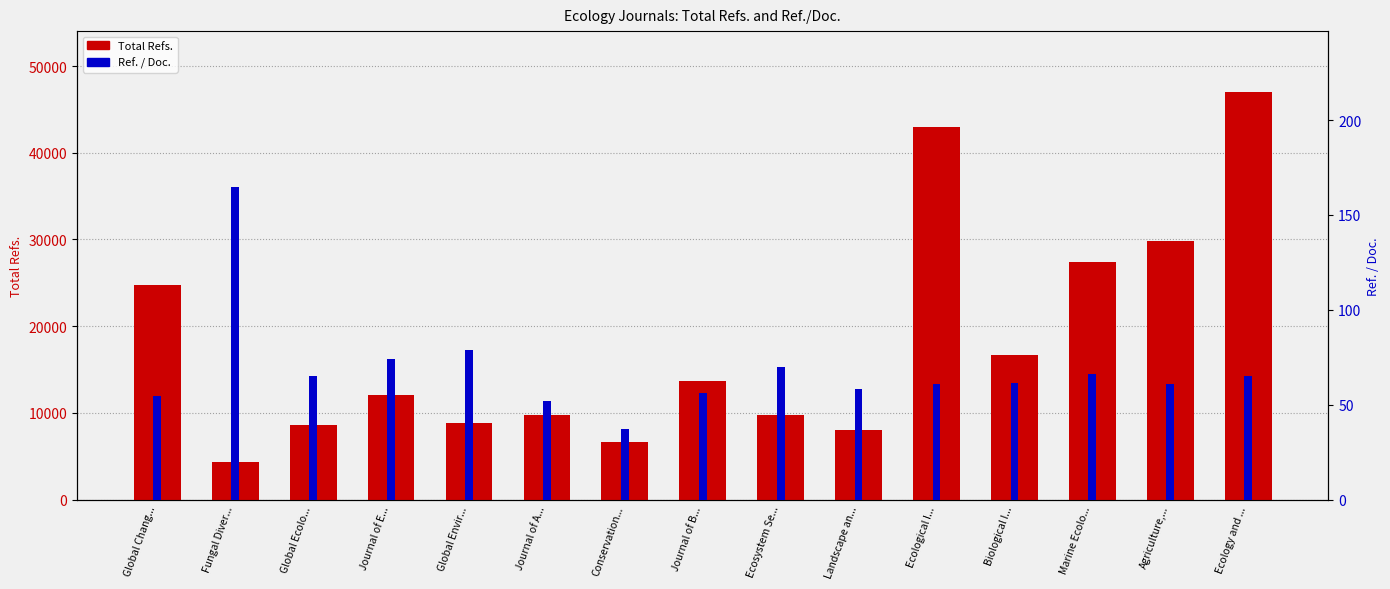

What is the difference between the highest and lowest values at Biological I...?

16637.8